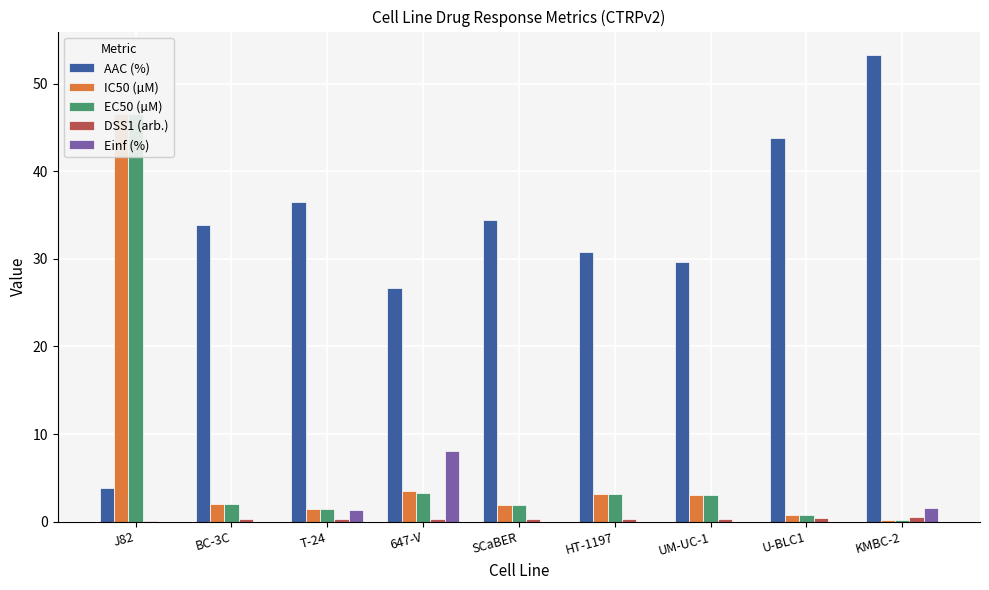

Count the number of data series in this chart.

5